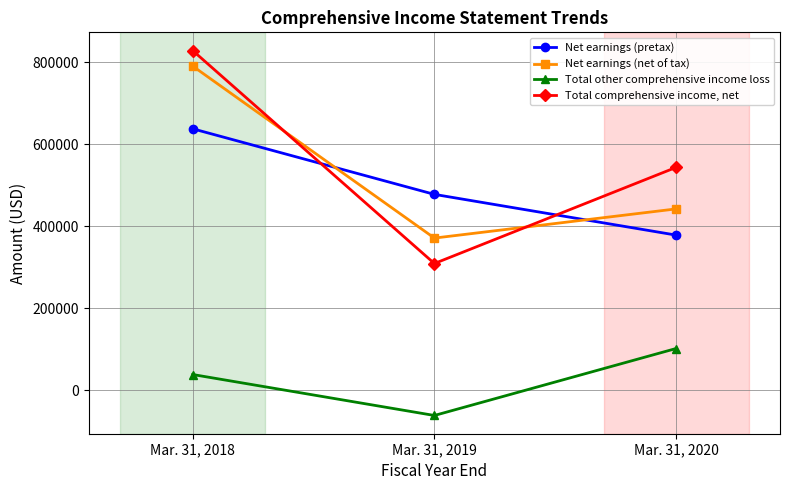

The Net earnings (pretax) series shows 378124 at Mar. 31, 2020. True or false?

True